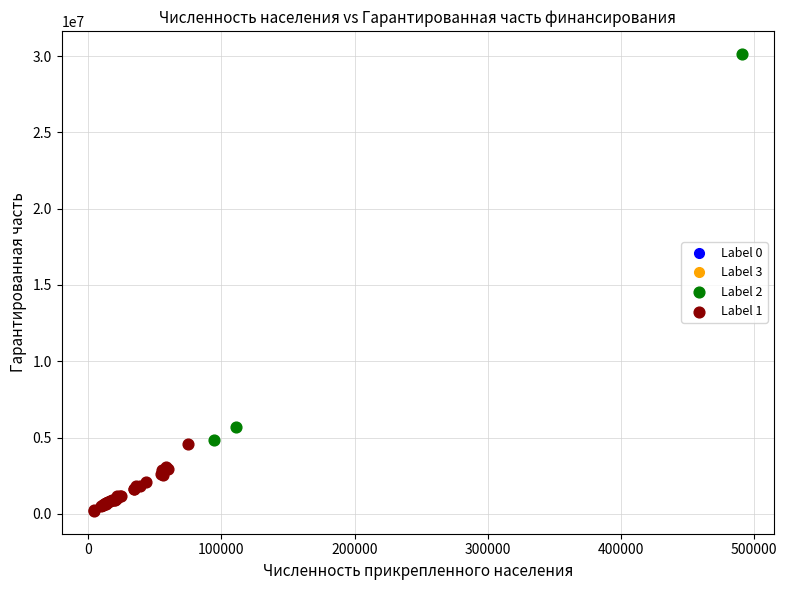

Which series reaches the maximum Y coordinate?

Label 2